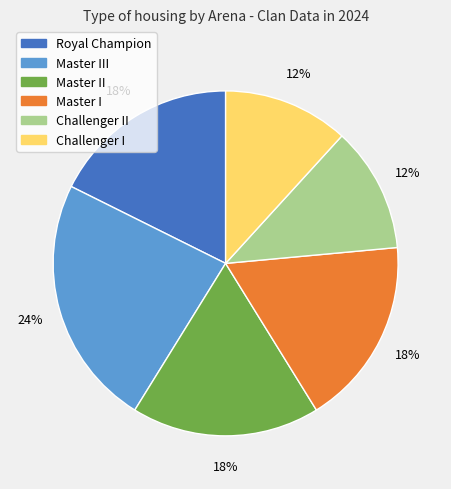

Is there any slice that represents more than half of the pie?

No